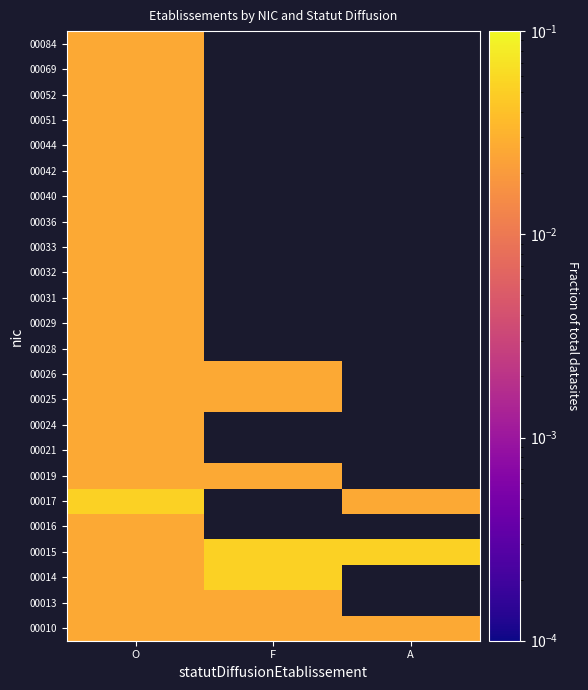

List the labels in order of 00025 value, smallest first.

O, F, A